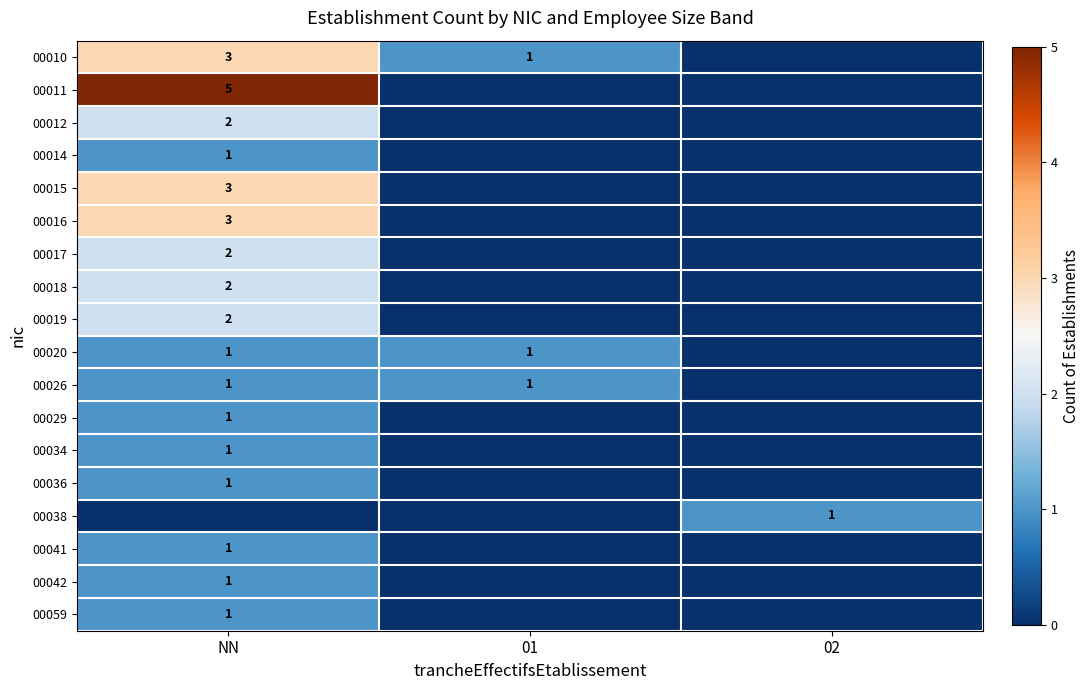

The value of 00011 at NN is 8. True or false?

False